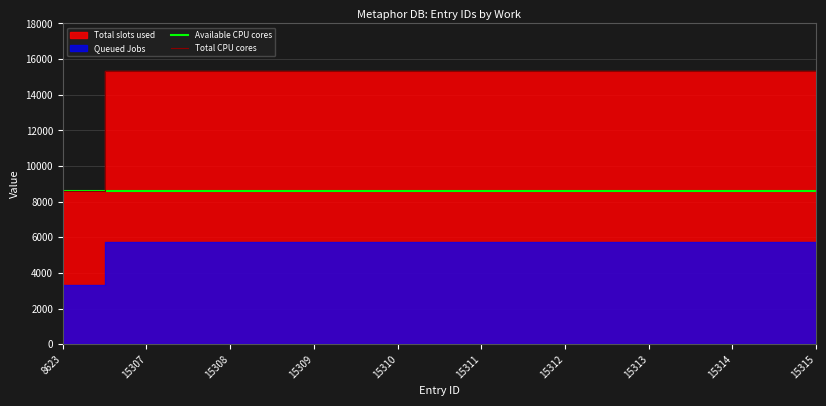

True or false: Total CPU cores and Available CPU cores intersect in this chart.

False